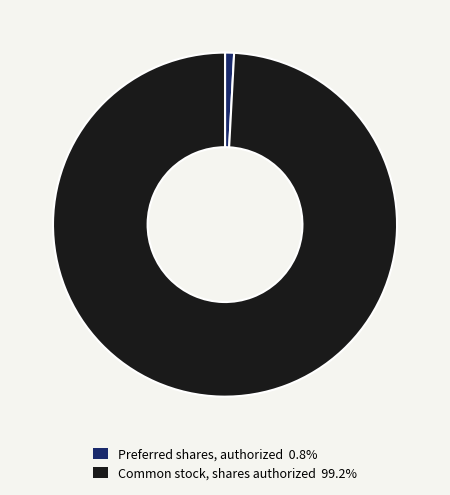

Between Common stock, shares authorized and Preferred shares, authorized, which is larger?

Common stock, shares authorized